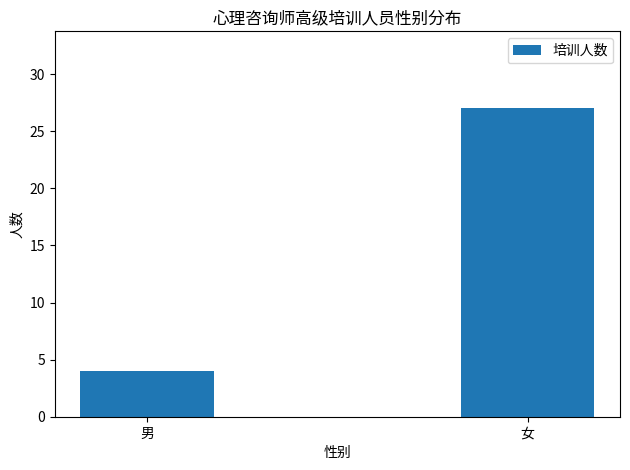

Reading right to left, extract all data points from this chart.

27	4